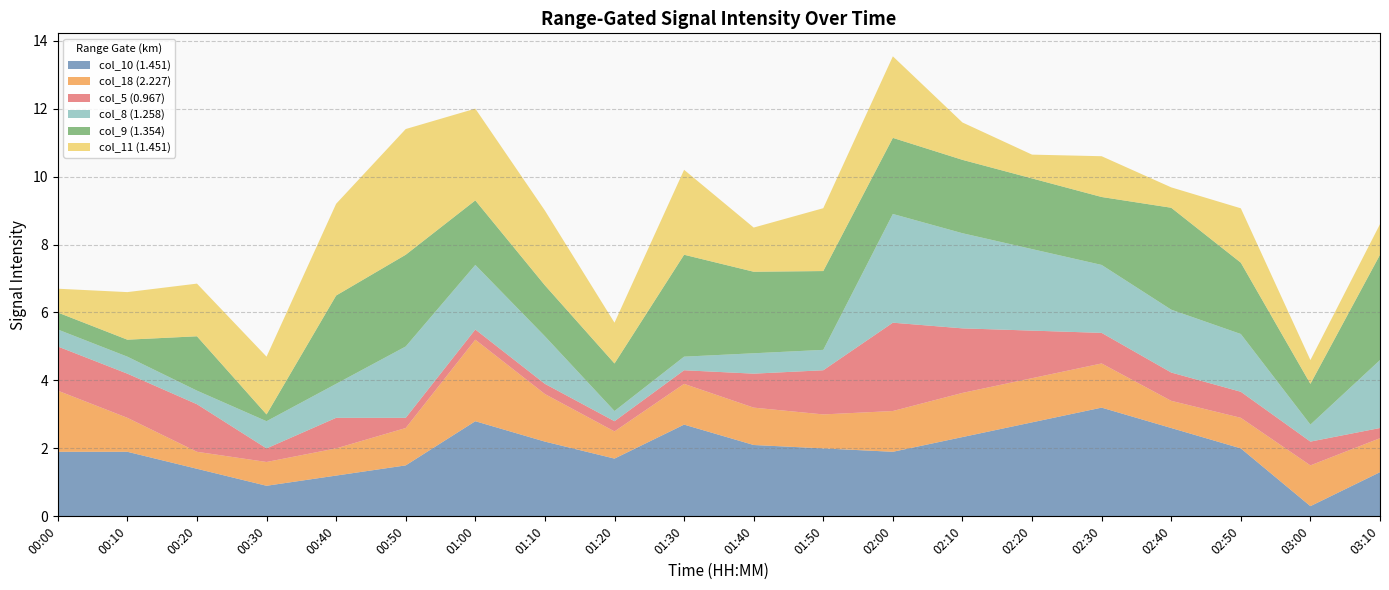

What is the total value across all series at 00:40?

9.2